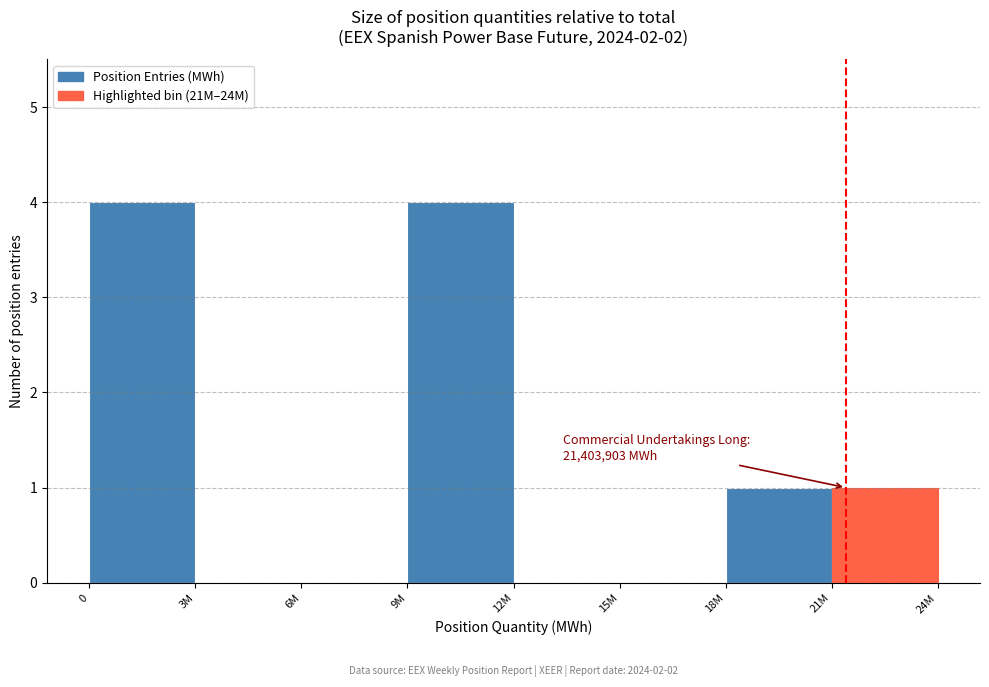

Reading left to right, extract all data points from this chart.

0=4	3M=0	6M=0	9M=4	12M=0	15M=0	18M=1	21M=1